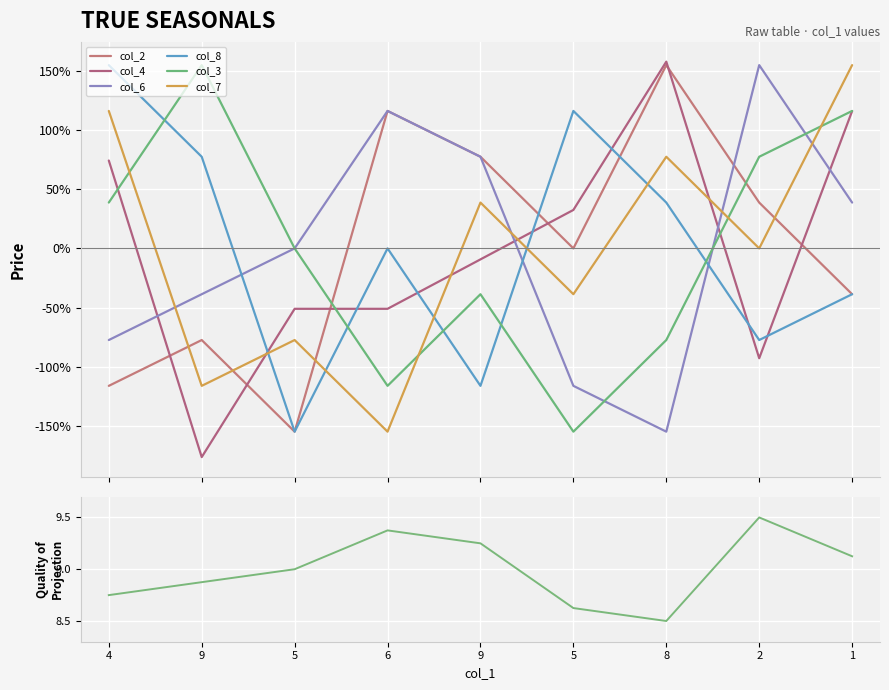

How many data points in col_2 are less than 0?

4